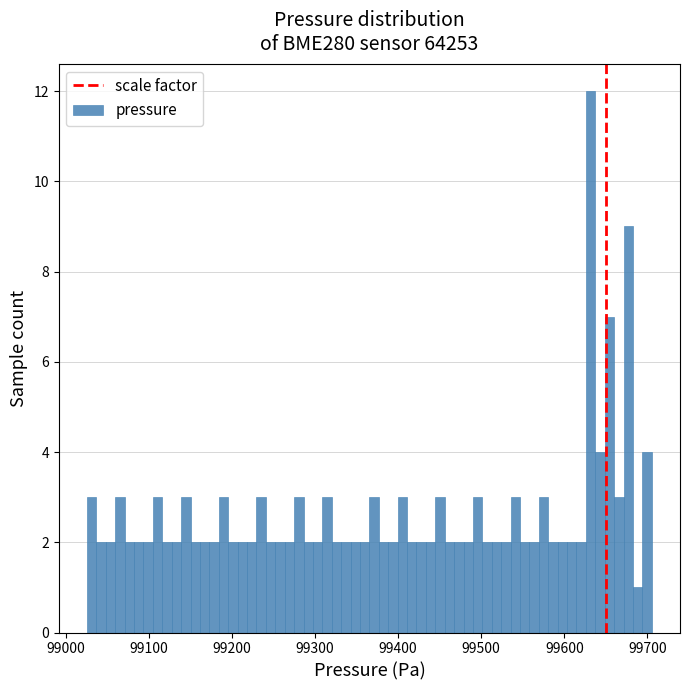

Around what value on the x-axis is the tallest bar? Give the approximate position of its centre, as read against the axis.

99630